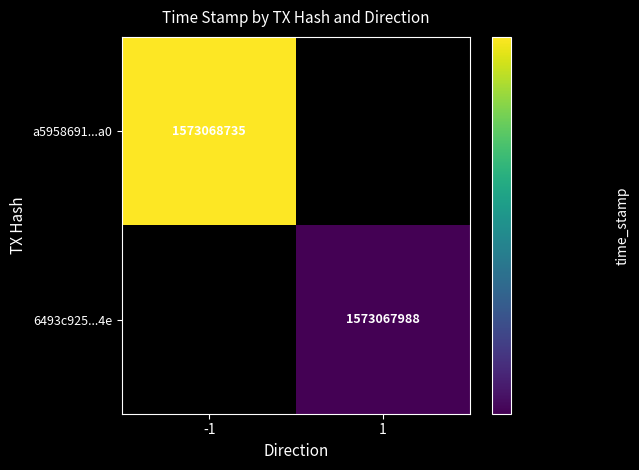

Which series has the largest total across all categories?

a5958691d0d89bc08c15a804c29581bfa3333a0